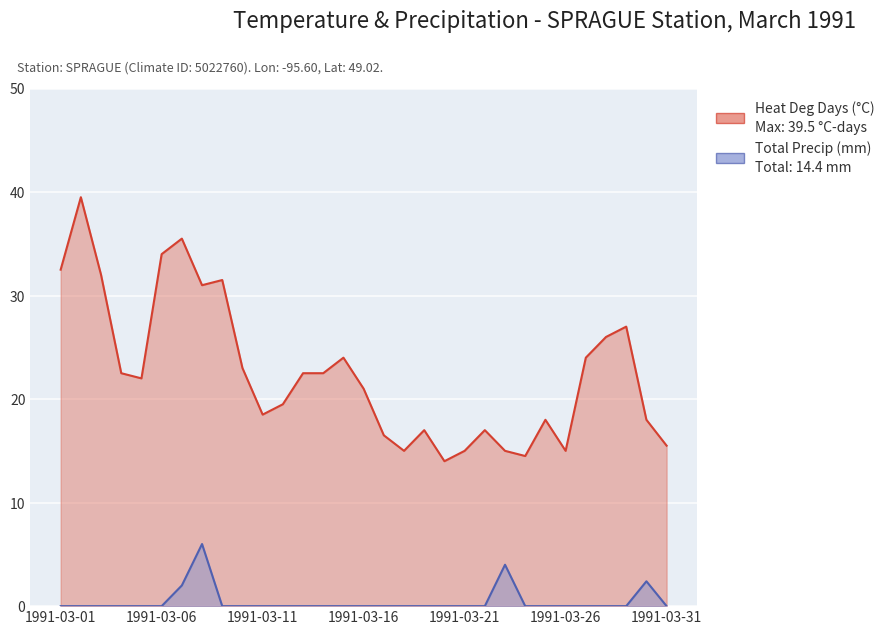

How many data points in Total Precip (mm) are above 0?

4